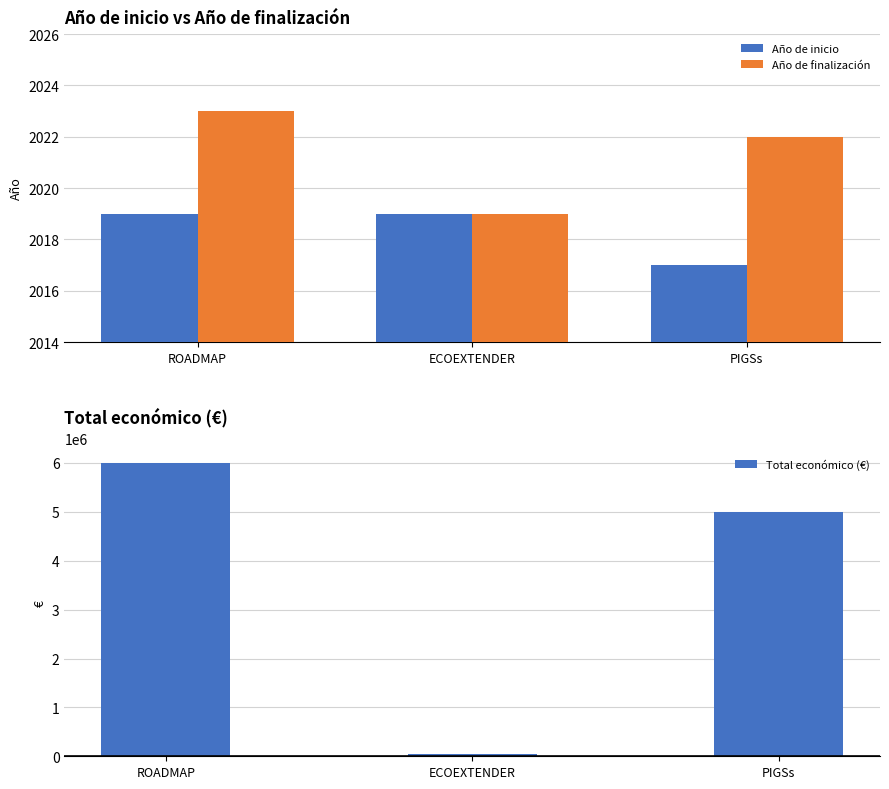

What is the label of the 3rd bar from the left?

PIGSs